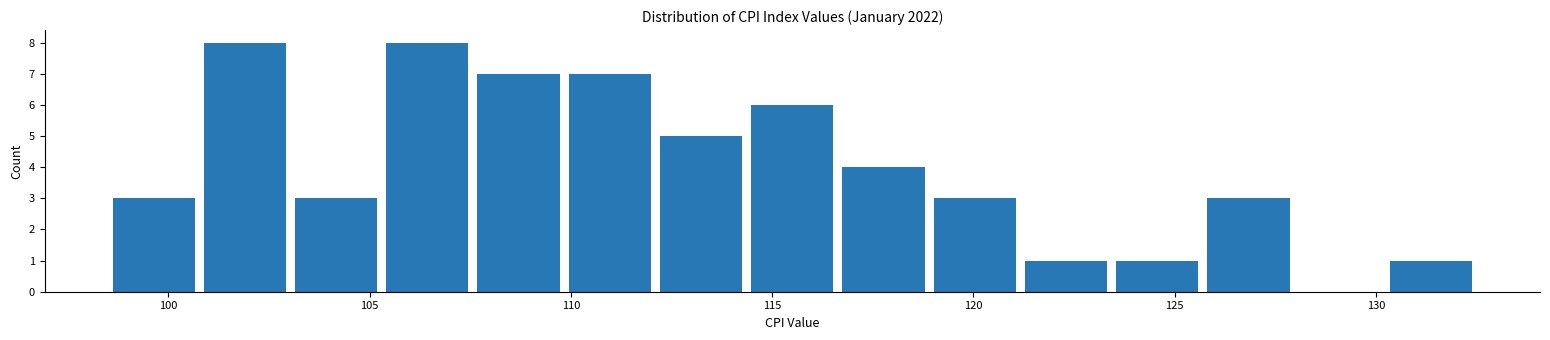

Reading left to right, transcribe this chart: for each bar, give the range it covers on the x-axis and its height. Neither the bar edges nor the heights are printed on the chart, so give them approximately, as read against the axes.

98.5 to 101.0: 3
101.0 to 103.0: 8
103.0 to 105.5: 3
105.5 to 107.5: 8
107.5 to 110.0: 7
110.0 to 112.0: 7
112.0 to 114.5: 5
114.5 to 116.5: 6
116.5 to 119.0: 4
119.0 to 121.0: 3
121.0 to 123.5: 1
123.5 to 125.5: 1
125.5 to 128.0: 3
128.0 to 130.0: 0
130.0 to 132.5: 1